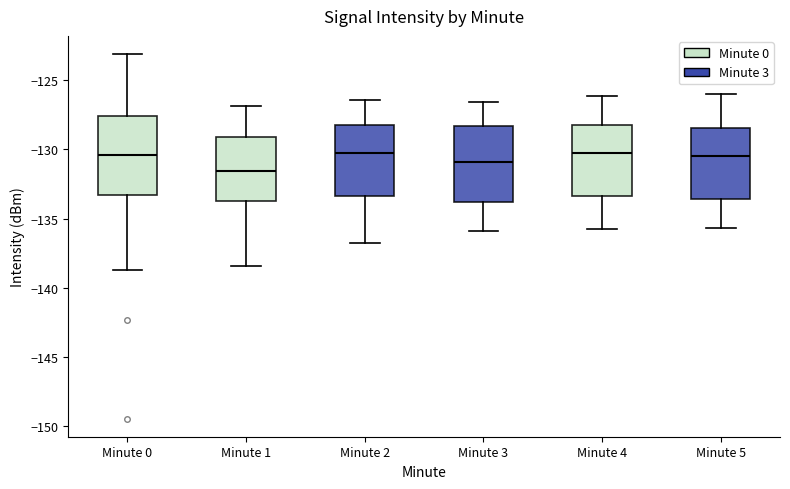

Reading left to right, transcribe this box plot: for each box, give where its median line is, the range the box spans, and where its two whiskers end, as read against the y-axis. The values are not printed on the chart, so give them approximately, as read against the axis.

Minute 0: median -130.5, box -133.5 to -127.5, whiskers -138.5 to -123.0
Minute 1: median -131.5, box -133.5 to -129.0, whiskers -138.5 to -127.0
Minute 2: median -130.5, box -133.5 to -128.5, whiskers -137.0 to -126.5
Minute 3: median -131.0, box -134.0 to -128.5, whiskers -136.0 to -126.5
Minute 4: median -130.5, box -133.5 to -128.0, whiskers -136.0 to -126.0
Minute 5: median -130.5, box -133.5 to -128.5, whiskers -135.5 to -126.0